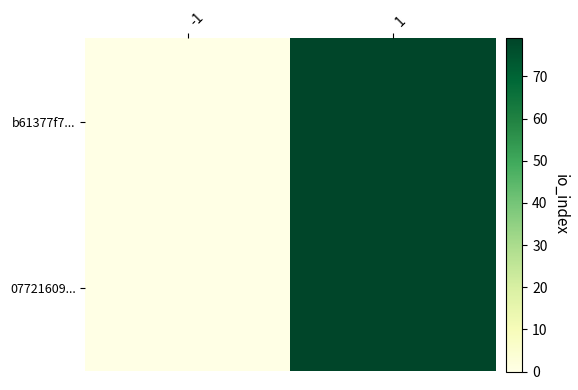

What is the total value across all series at 1?

158